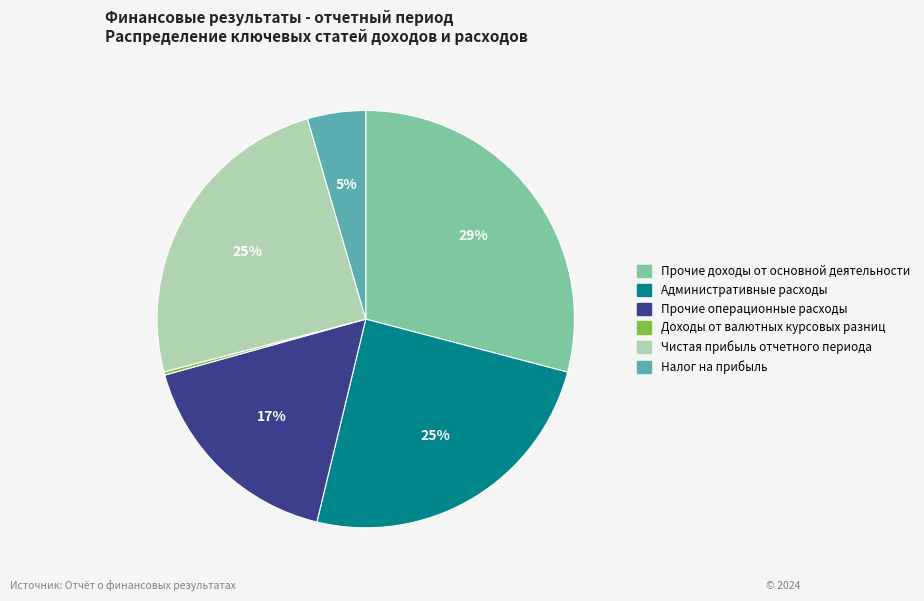

To the nearest percent, what is the difference between the Налог на прибыль and Чистая прибыль отчетного периода slice percentages?

20%